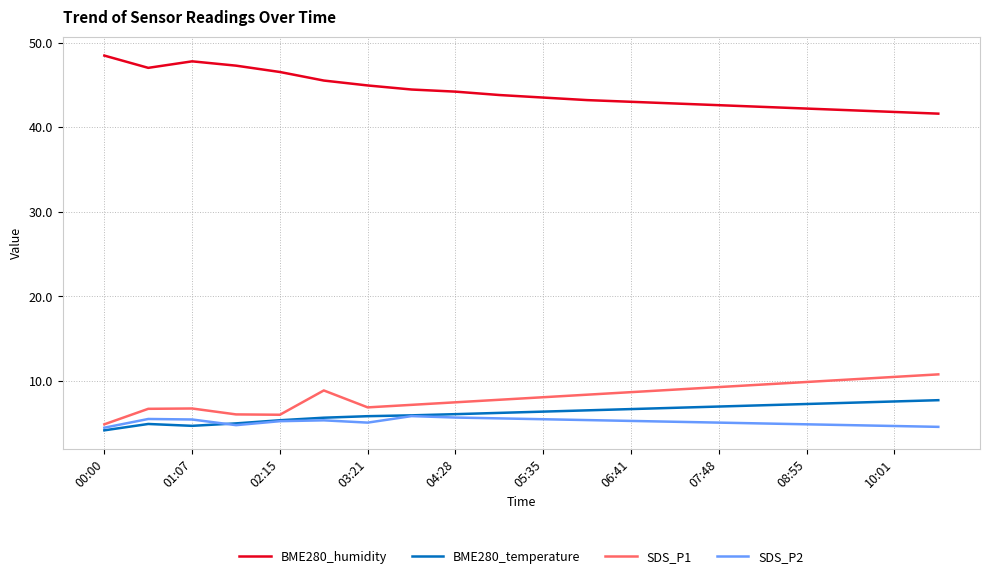

What is the highest value of the SDS_P2 series?

5.9